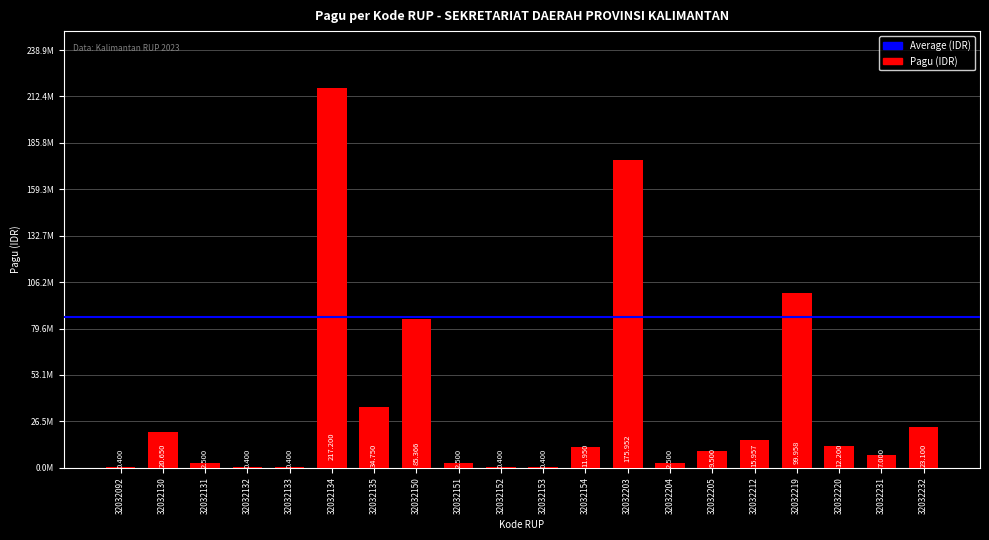

What is the smallest value displayed?

400000